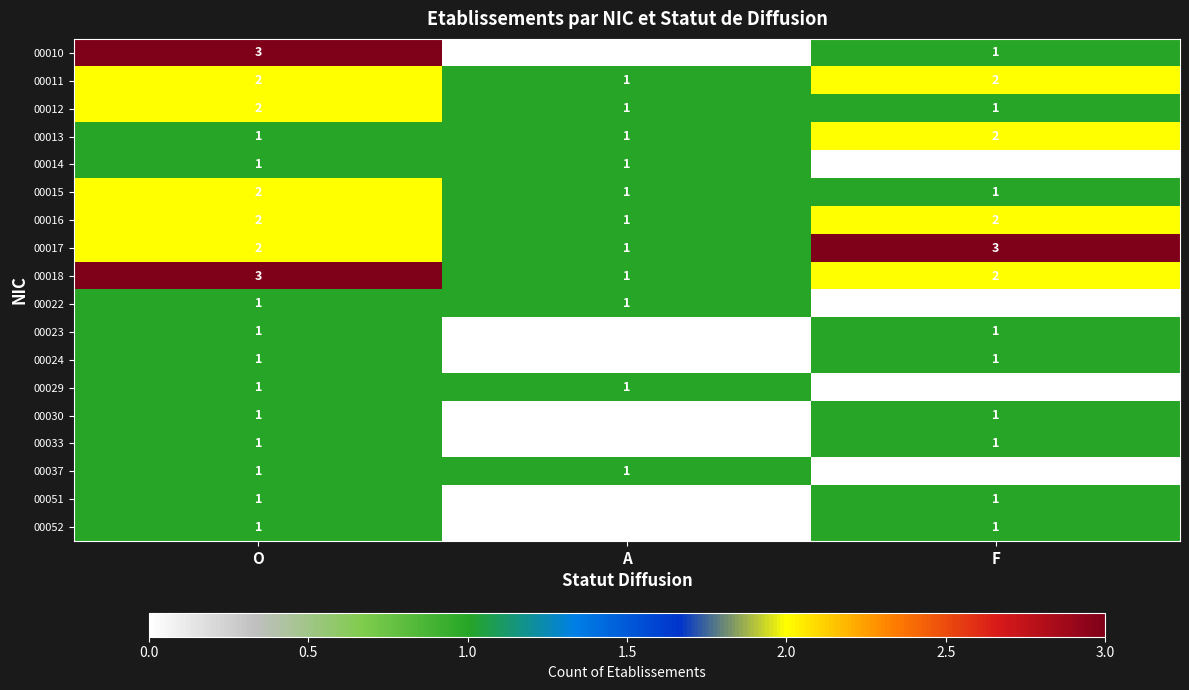

At which category does the chart reach its minimum across all series?

A